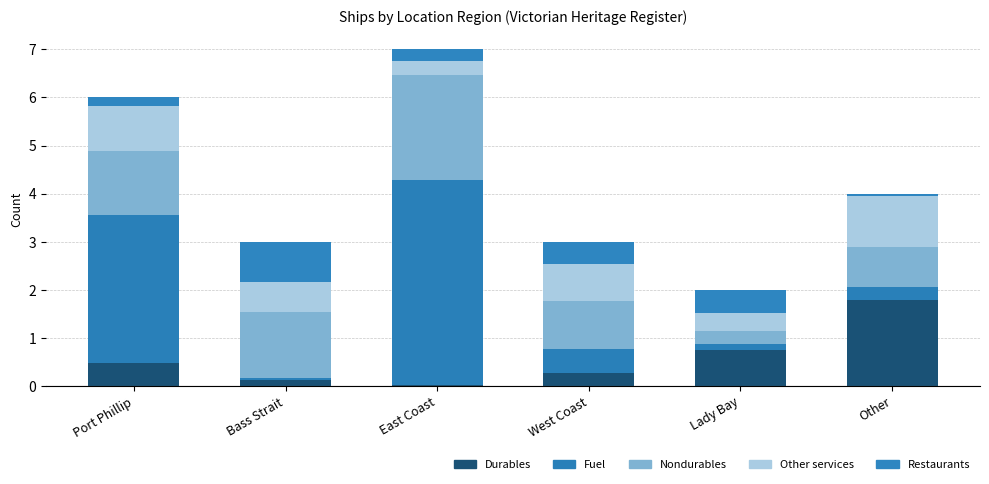

What is the difference between the Durables values at Bass Strait and West Coast?

0.2